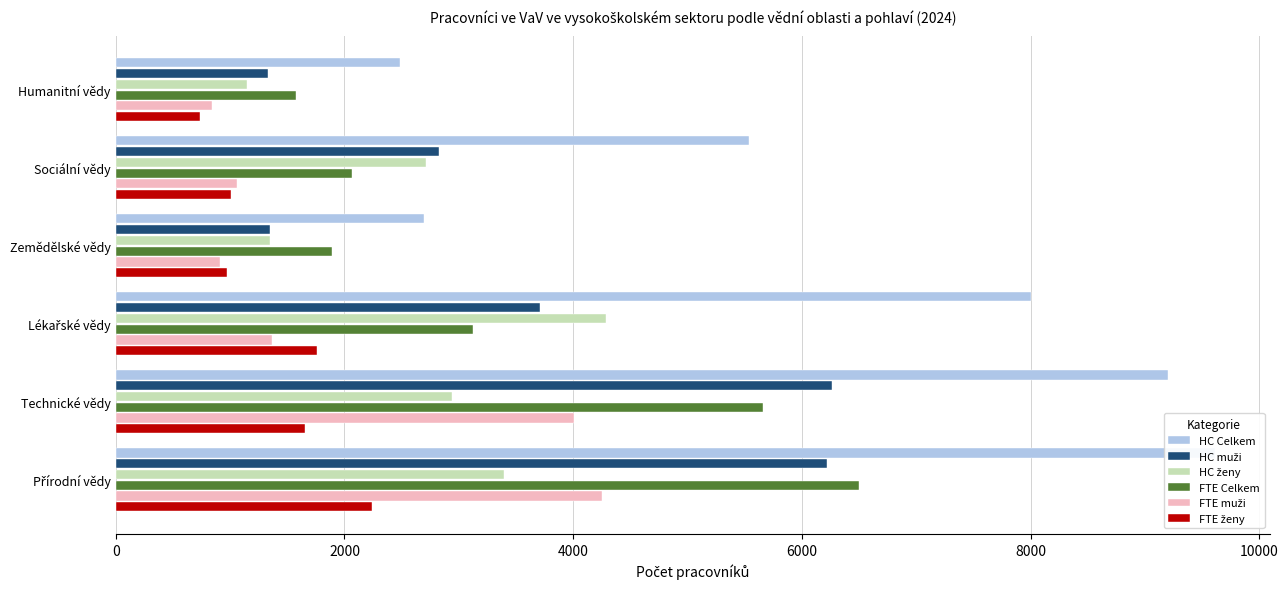

List the labels in order of FTE muži value, smallest first.

10000, 6000, 8000, 4000, 2000, 0